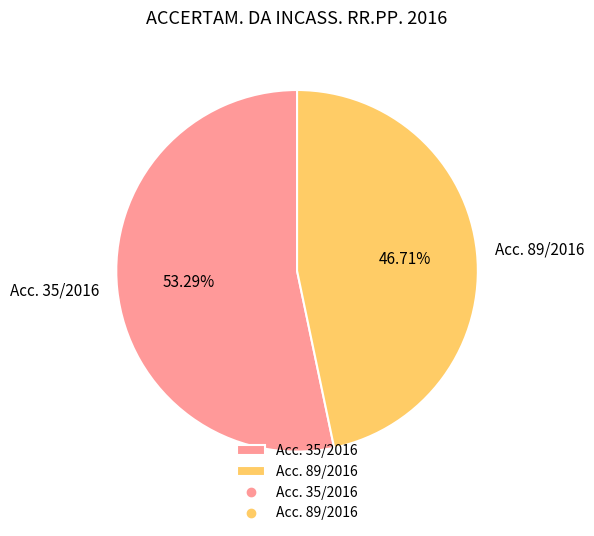

How many slices are in this pie chart?

2